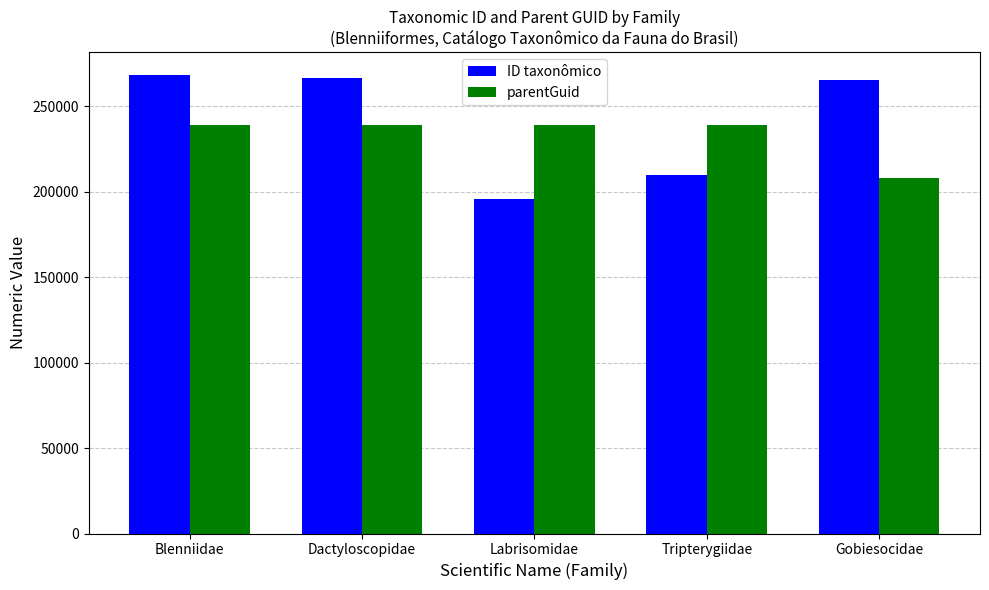

What is the total value across all series at Dactyloscopidae?

505648